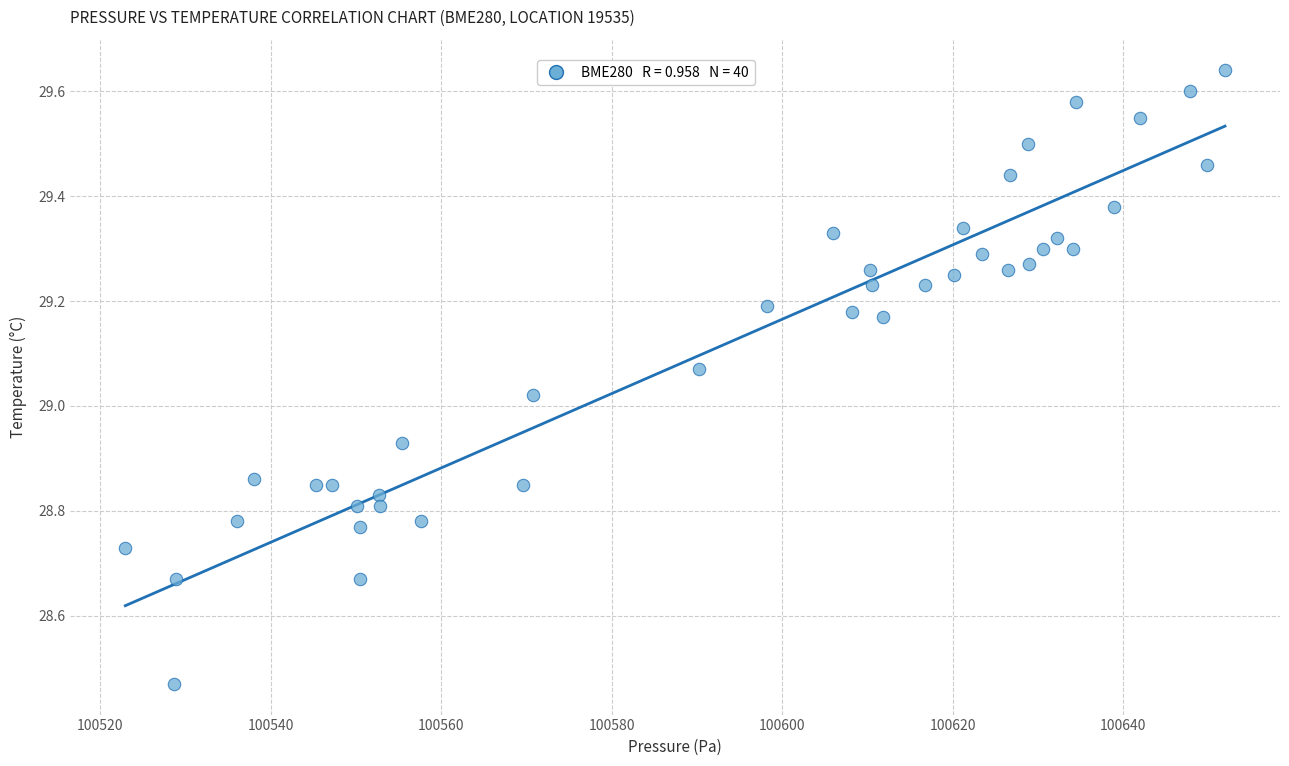

What is the range of Y values (max minus min)?

1.2